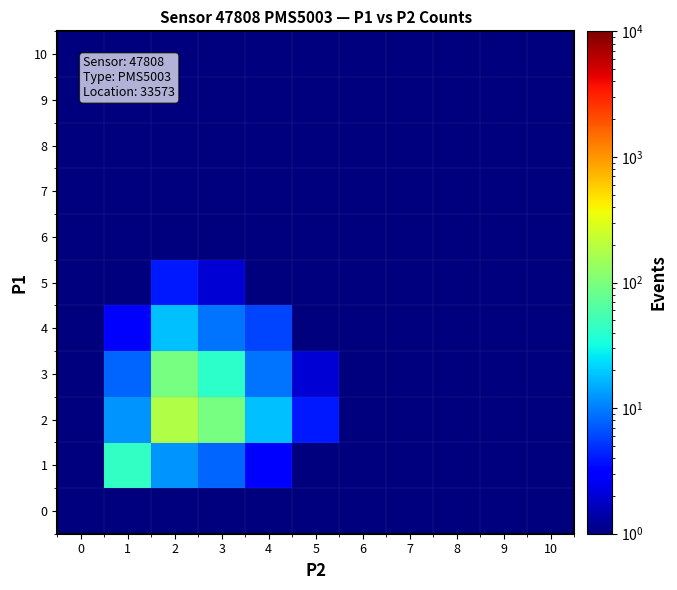

At how many categories does at least one series exceed 128?

1